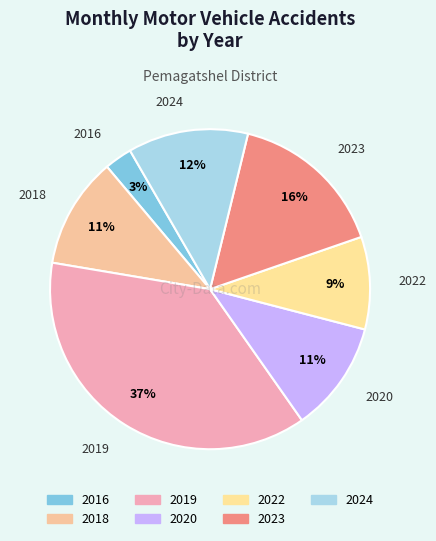

Which category has the biggest portion of the pie?

2019